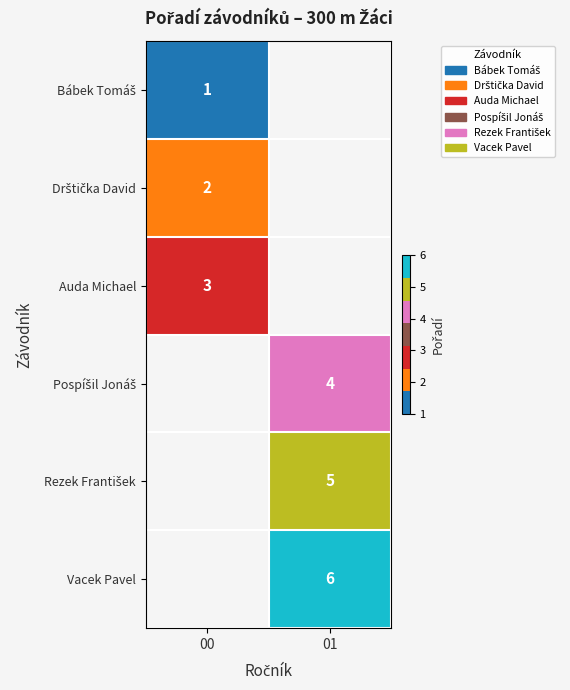

The Vacek Pavel series shows 6 at 01. True or false?

True